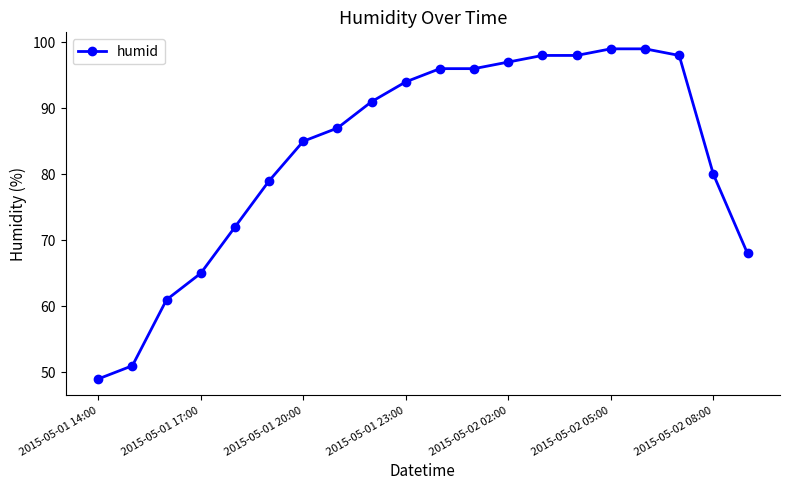

What is the average value?

83